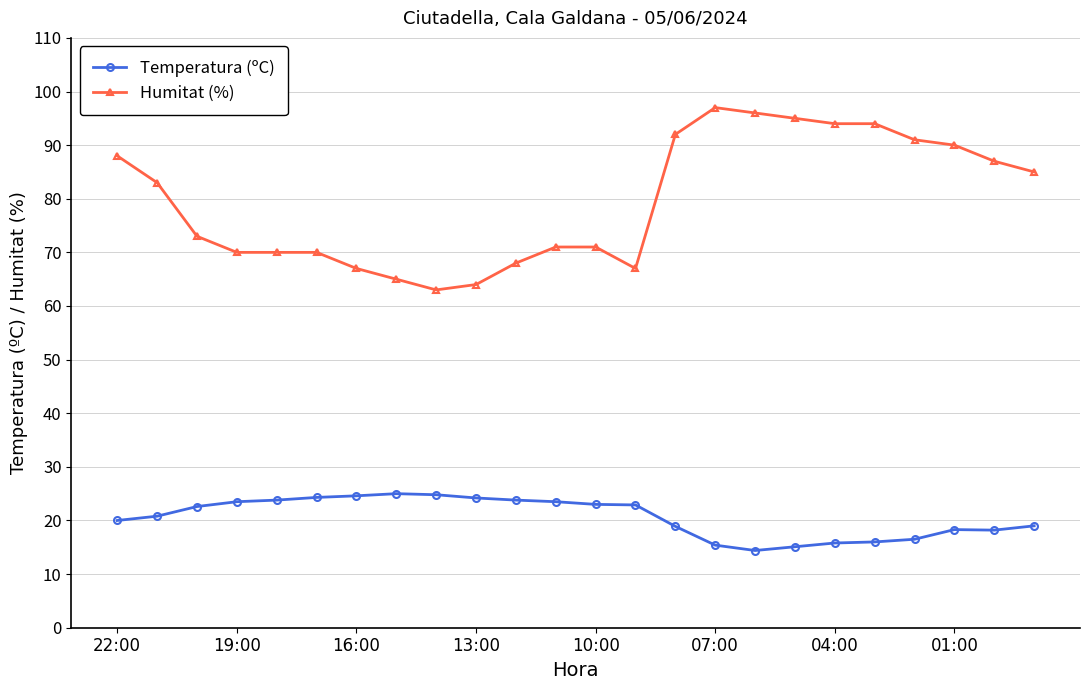

Rank the series by their average value, from lowest to highest.

Temperatura (ºC), Humitat (%)